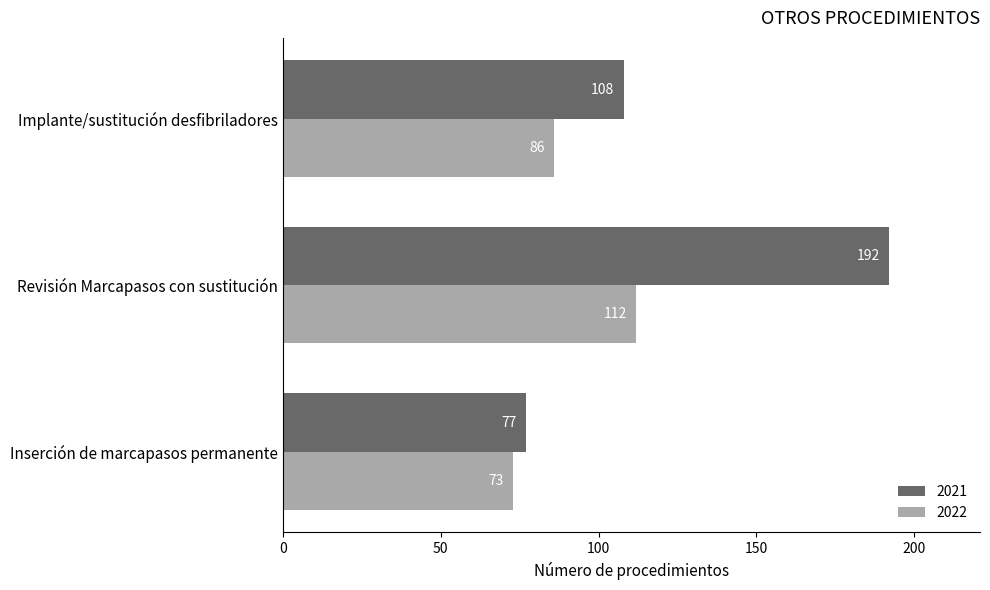

At how many categories does at least one series exceed 165?

1